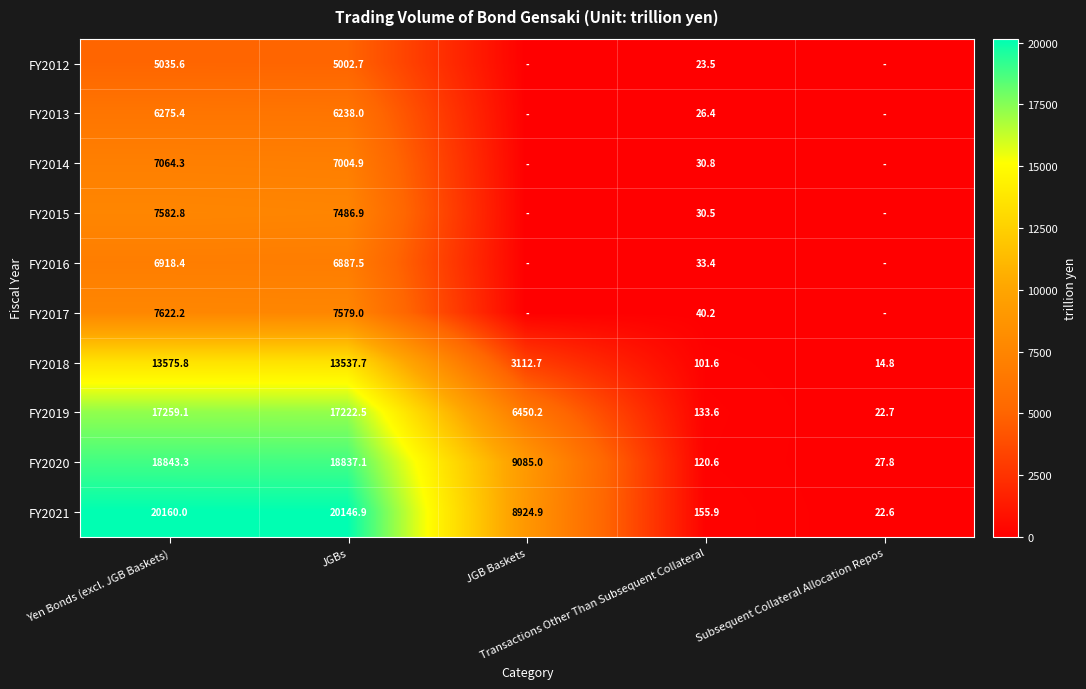

Which has a higher value, JGB Baskets or Subsequent Collateral Allocation Repos?

JGB Baskets